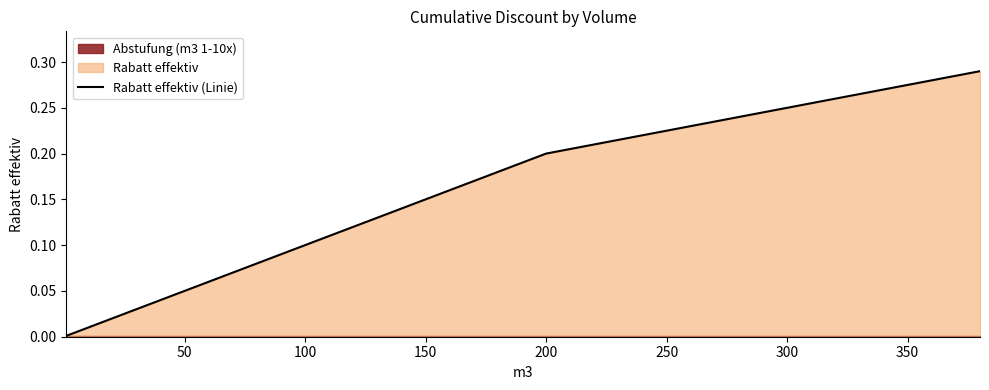

What is the sum of all values?

6.6